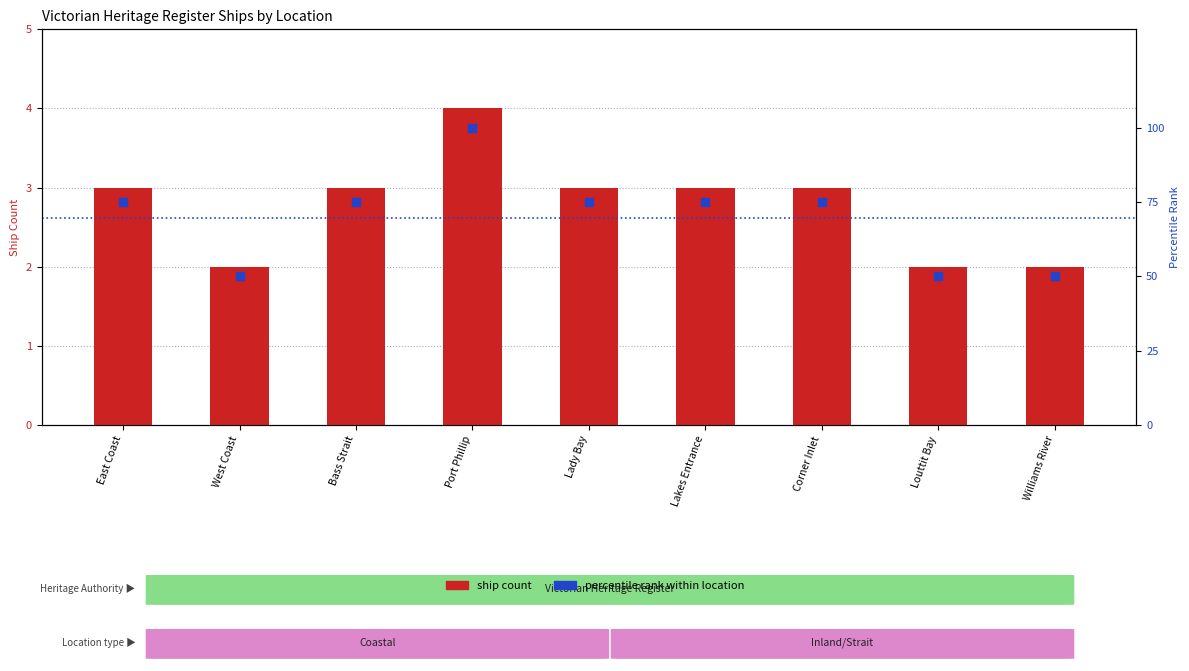

At how many categories does at least one series exceed 52?

6